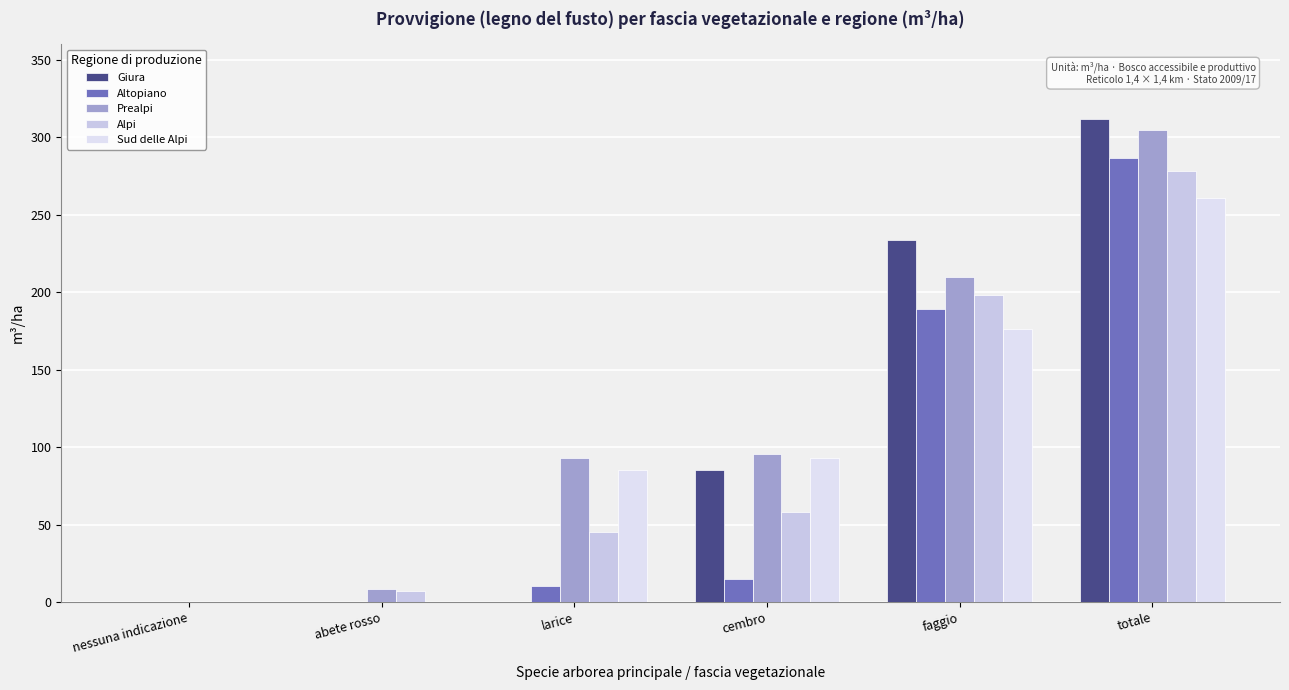

Reading left to right, transcribe all the data shown in this chart.

Giura: nessuna indicazione=0.0	abete rosso=0.0	larice=0.0	cembro=85.0	faggio=234.0	totale=312.0
Altopiano: nessuna indicazione=0.0	abete rosso=0.0	larice=10.3	cembro=14.9	faggio=189.0	totale=287.0
Prealpi: nessuna indicazione=0.0	abete rosso=8.6	larice=93.0	cembro=95.7	faggio=210.0	totale=305.0
Alpi: nessuna indicazione=0.0	abete rosso=7.0	larice=44.9	cembro=58.0	faggio=198.0	totale=278.0
Sud delle Alpi: nessuna indicazione=0.0	abete rosso=0.0	larice=85.5	cembro=93.0	faggio=176.0	totale=261.0